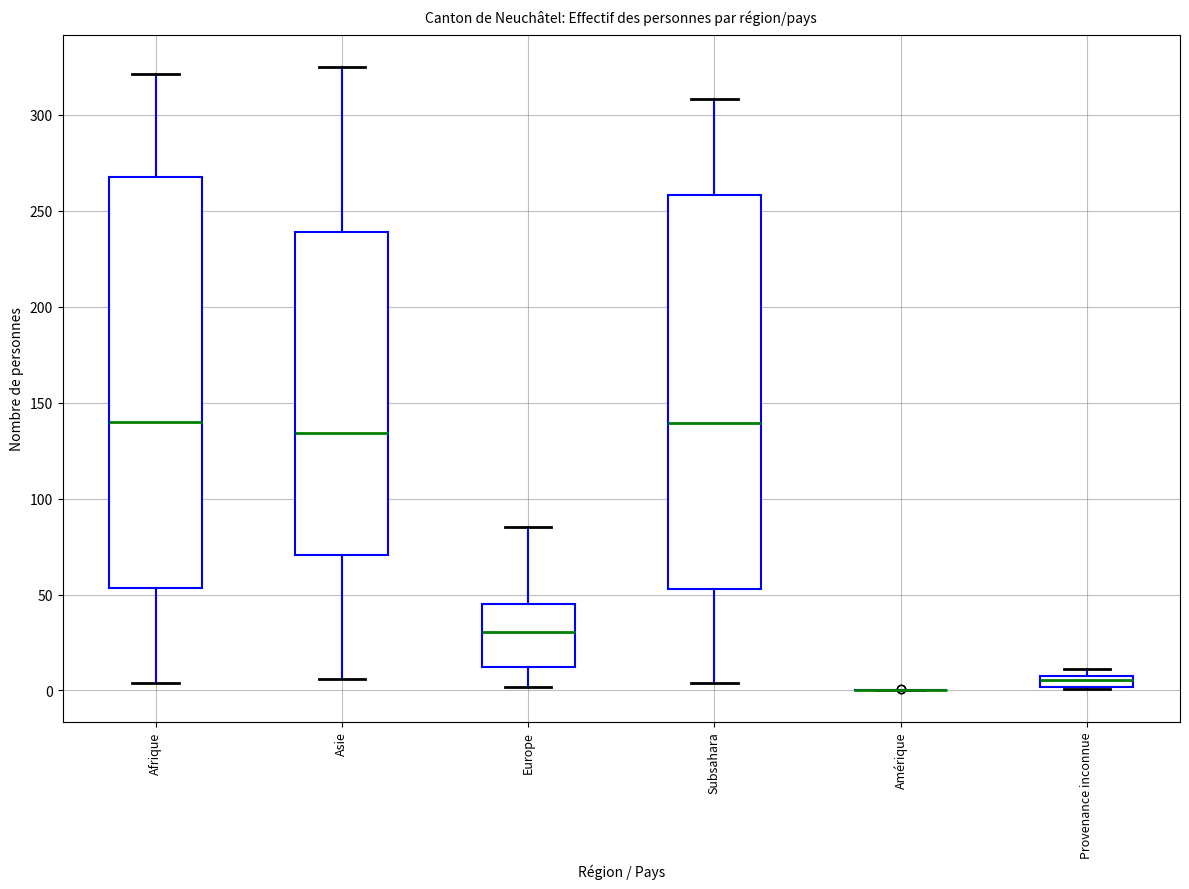

Which box is the tallest, from its lower edge to its upper edge?

Afrique